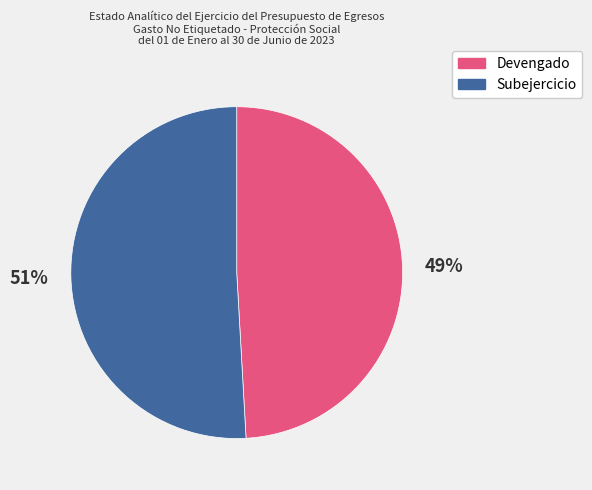

What is the ratio of the value at Devengado to the value at Subejercicio?

1.0